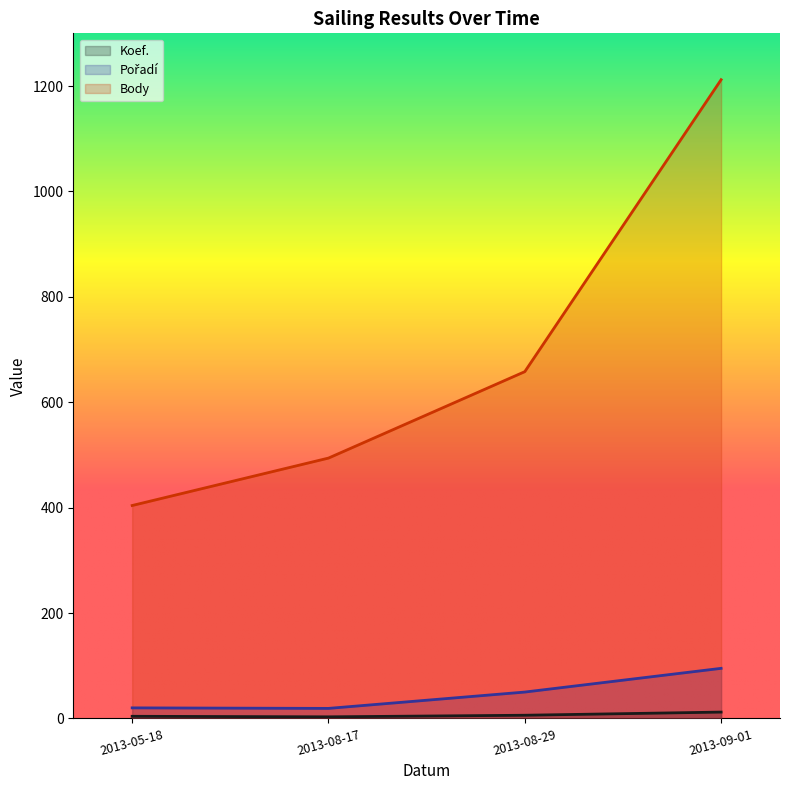

Which category has the highest value in the Koef. series?

2013-09-01